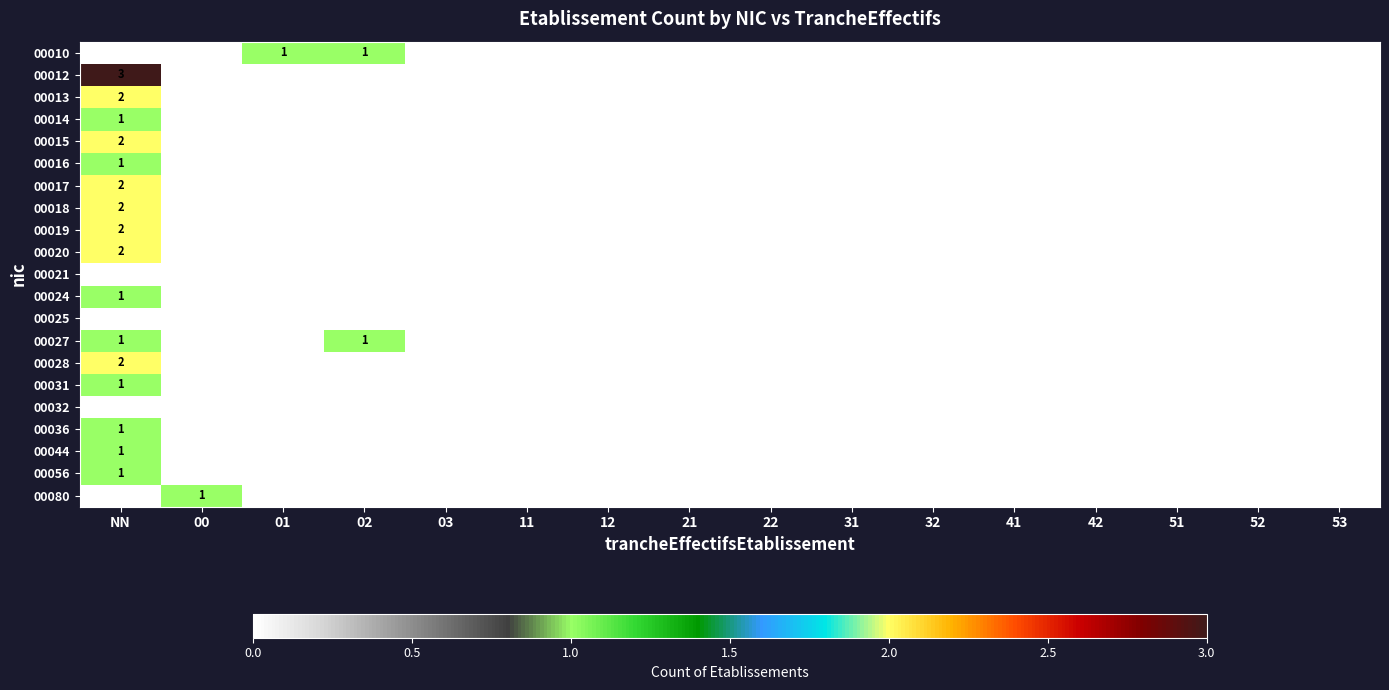

The 00018 series shows 3 at NN. True or false?

False